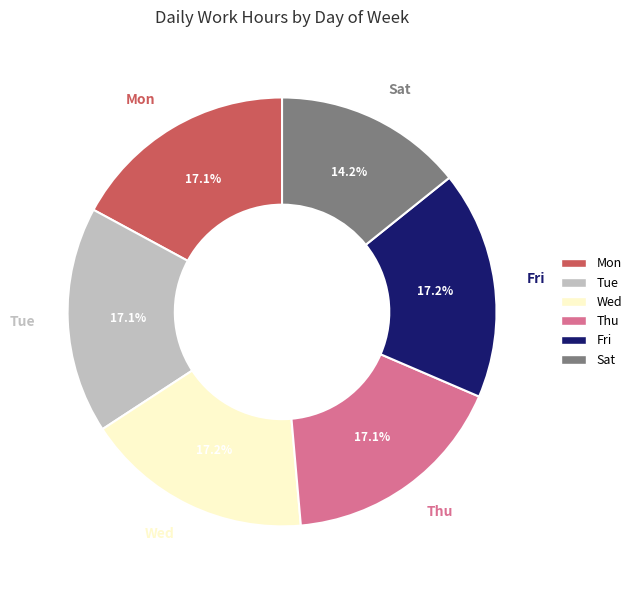

Is there a majority slice in this chart?

No